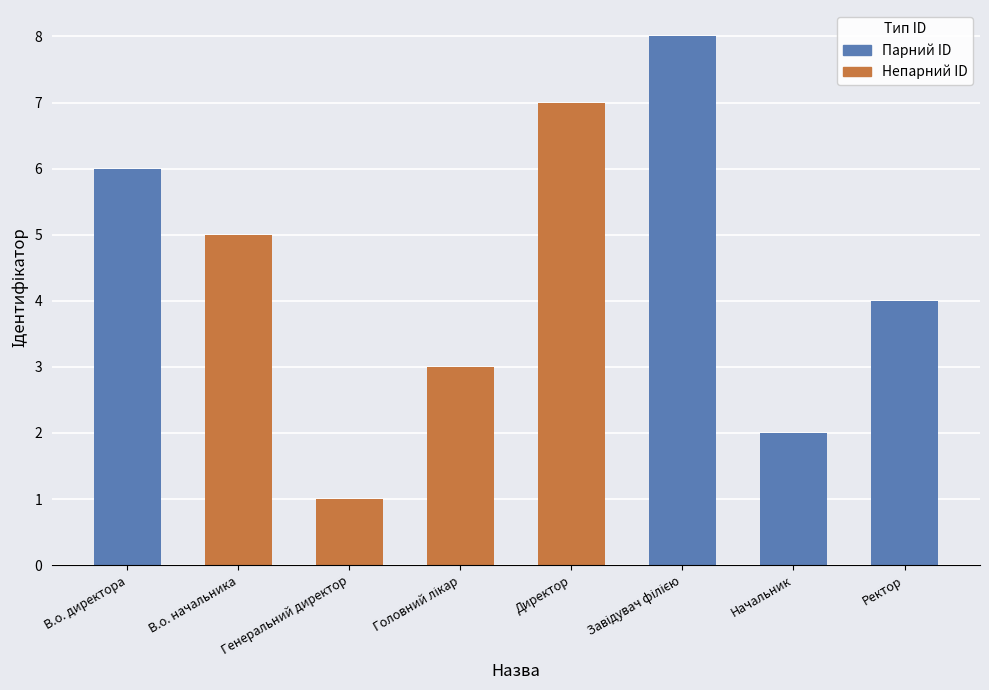

Between Генеральний директор and Ректор, which is larger?

Ректор